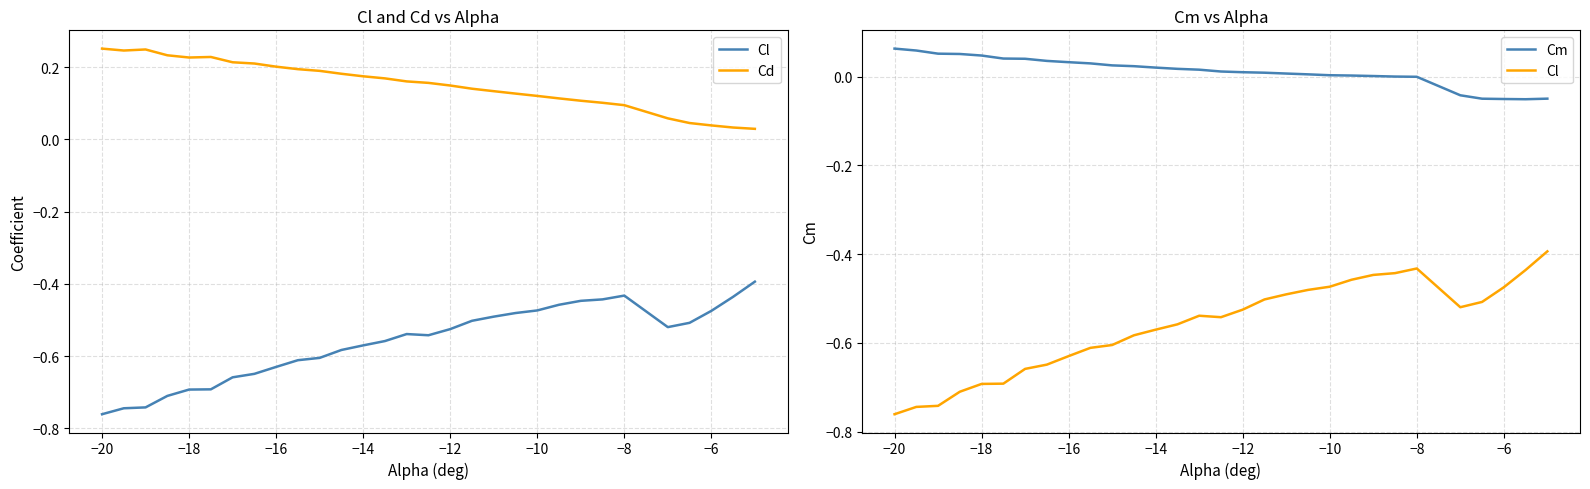

Which series has the largest range (max minus min)?

Cl